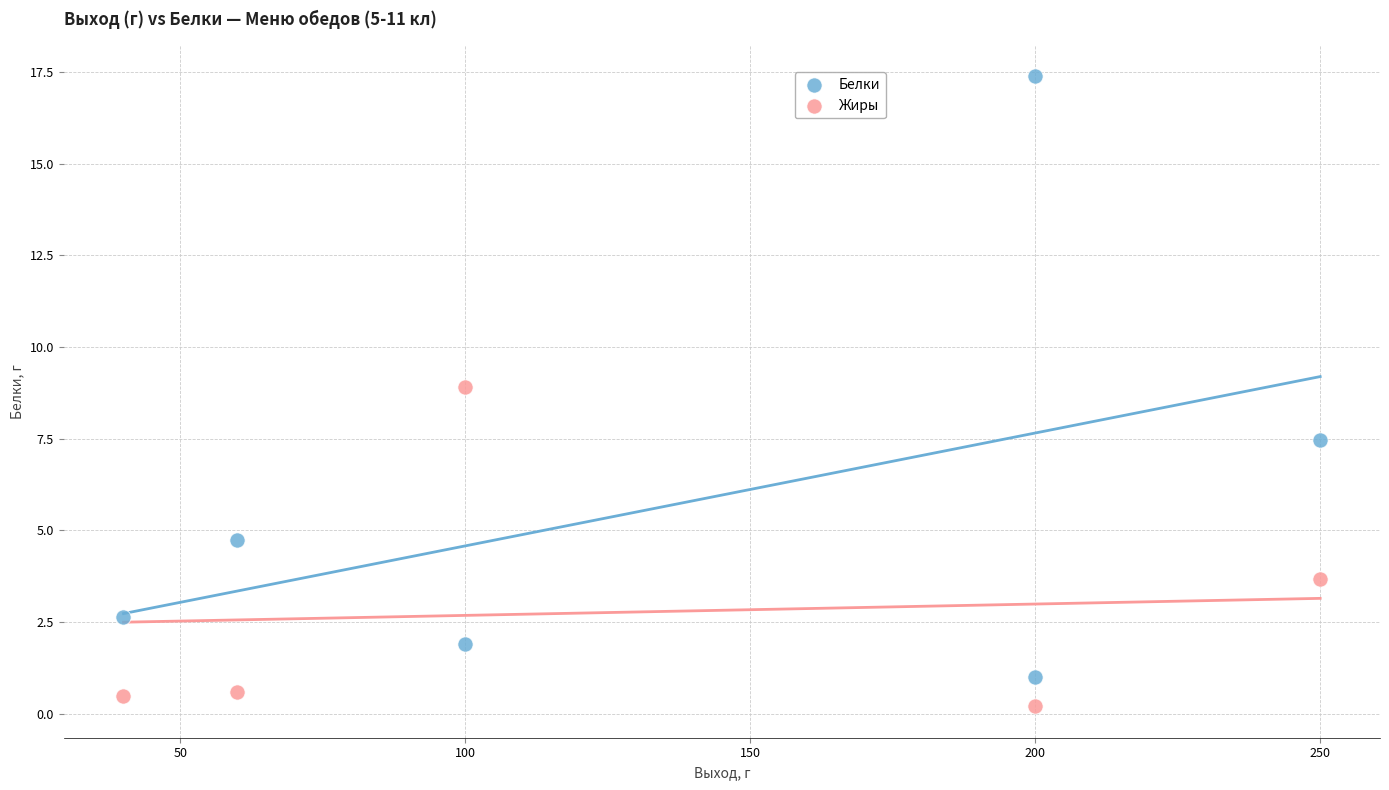

Which series has the widest spread of Y values?

Белки